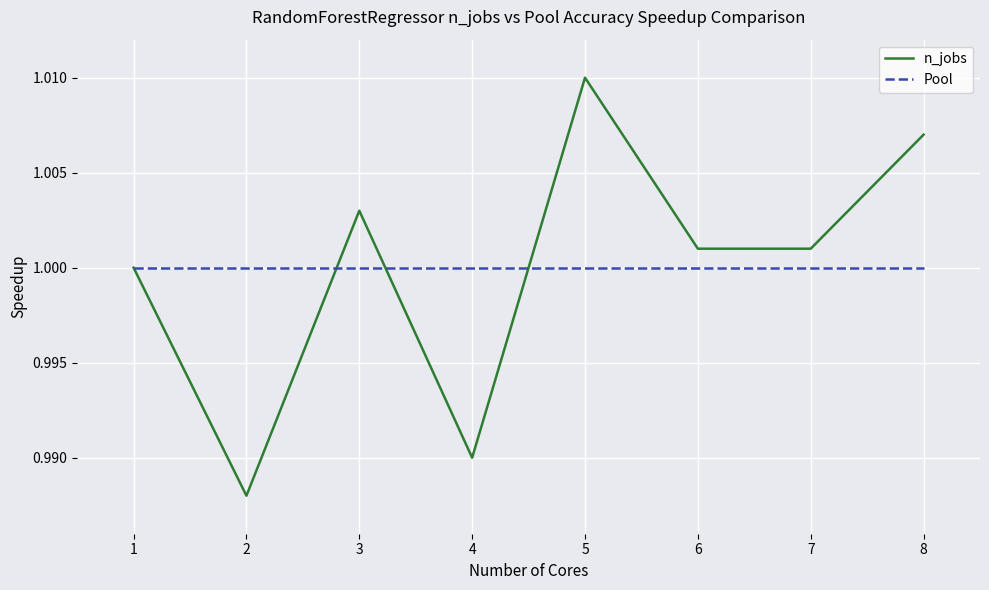

How many lines are shown in the chart?

2